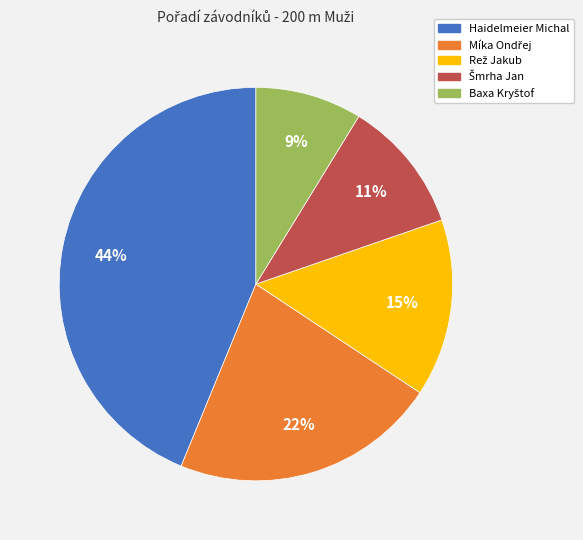

Which category has the biggest portion of the pie?

Haidelmeier Michal